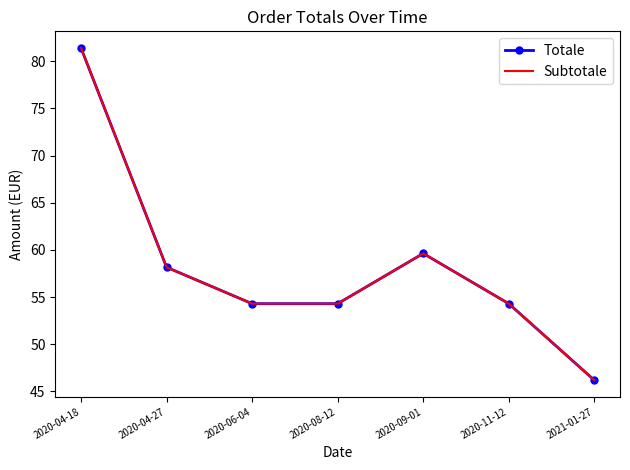

True or false: Totale and Subtotale intersect in this chart.

False